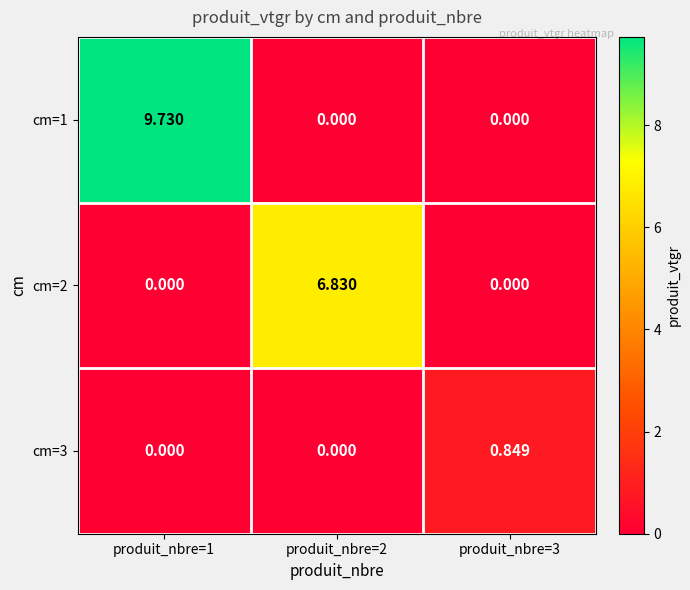

Is the value of cm=2 at produit_nbre=3 greater than the value of cm=3 at produit_nbre=3?

No